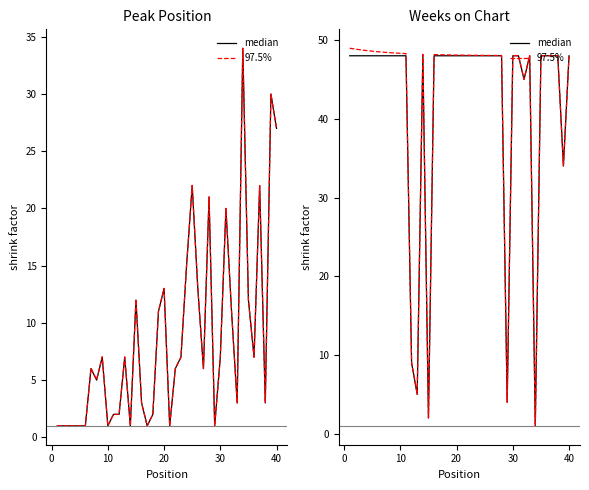

What are all the series names shown in the legend?

median, 97.5%